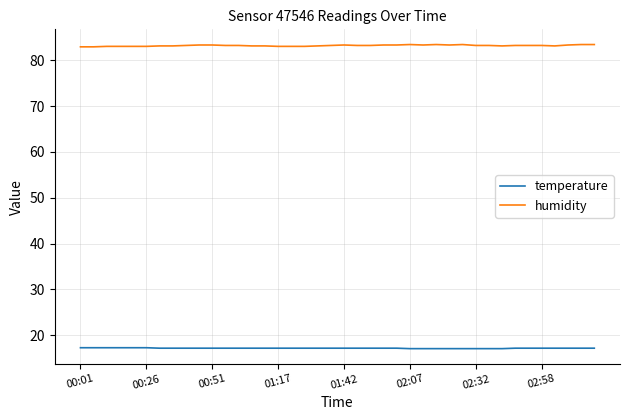

What is the smallest value displayed?

17.1